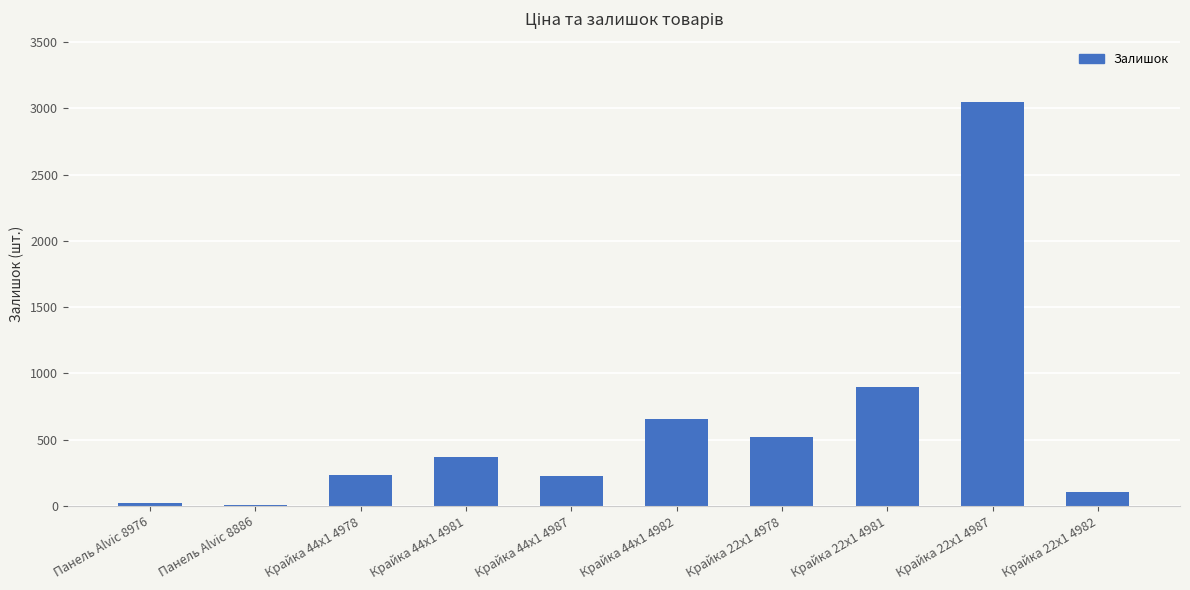

What is the sum of all values?

6087